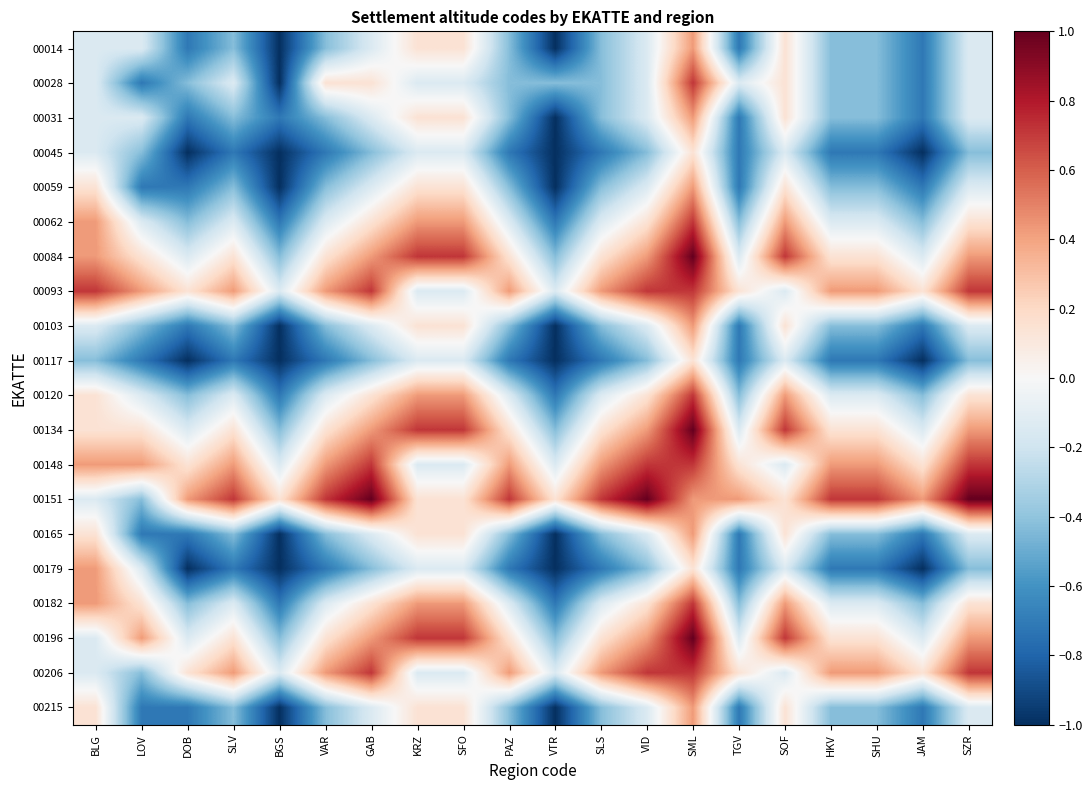

Rank the series at DOB from highest to lowest value.

00151, 00093, 00148, 00206, 00084, 00134, 00196, 00028, 00062, 00120, 00182, 00014, 00031, 00059, 00103, 00165, 00215, 00045, 00117, 00179